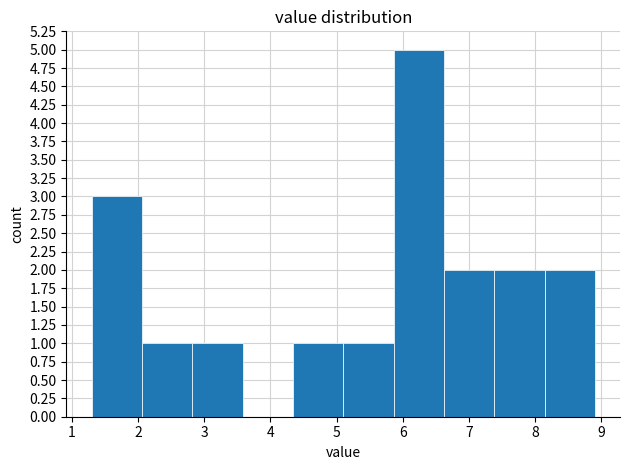

How tall is the bar that spans 2.82 to 3.58 on the x-axis? Neither the bar edges nor the heights are printed on the chart, so give them approximately, as read against the axes.

1